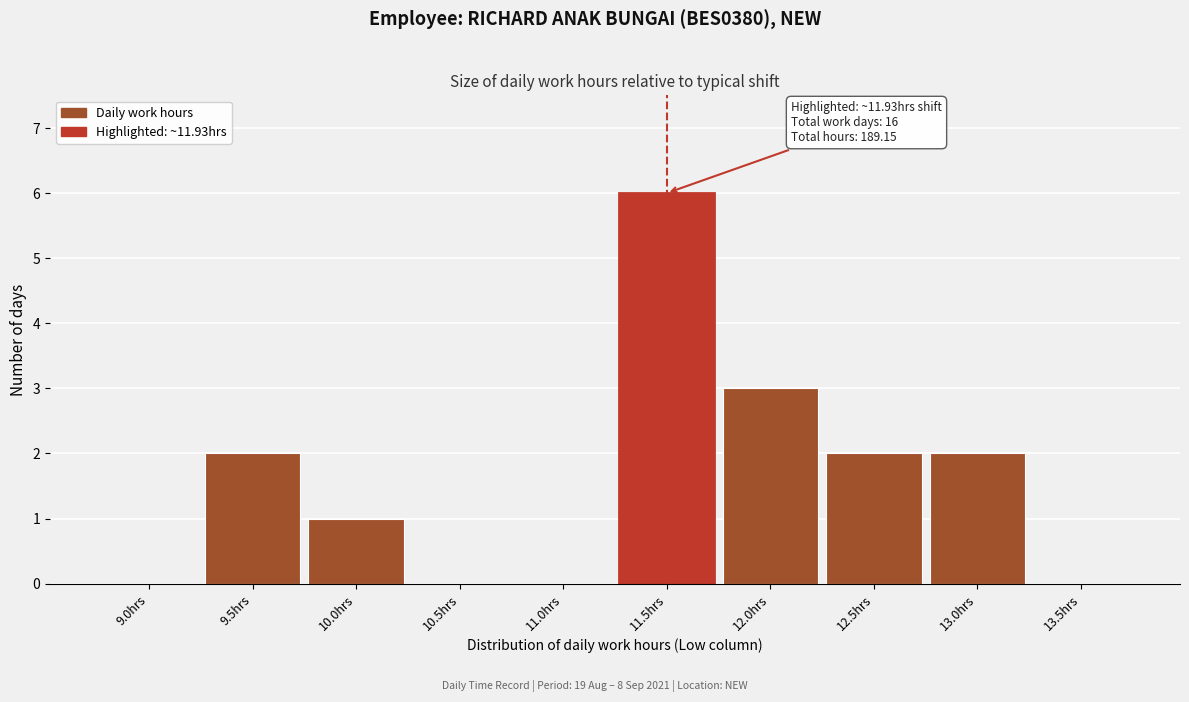

Reading left to right, extract all data points from this chart.

9.0hrs=0	9.5hrs=2	10.0hrs=1	10.5hrs=0	11.0hrs=0	11.5hrs=6	12.0hrs=3	12.5hrs=2	13.0hrs=2	13.5hrs=0